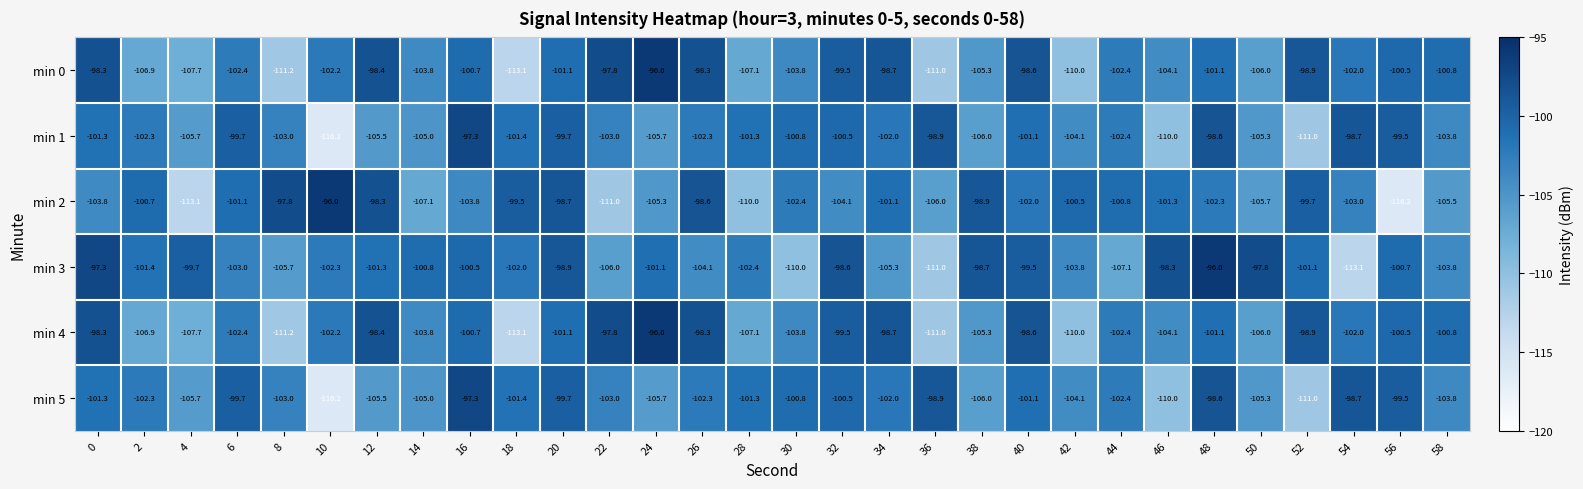

Which series has the largest total across all categories?

min 3